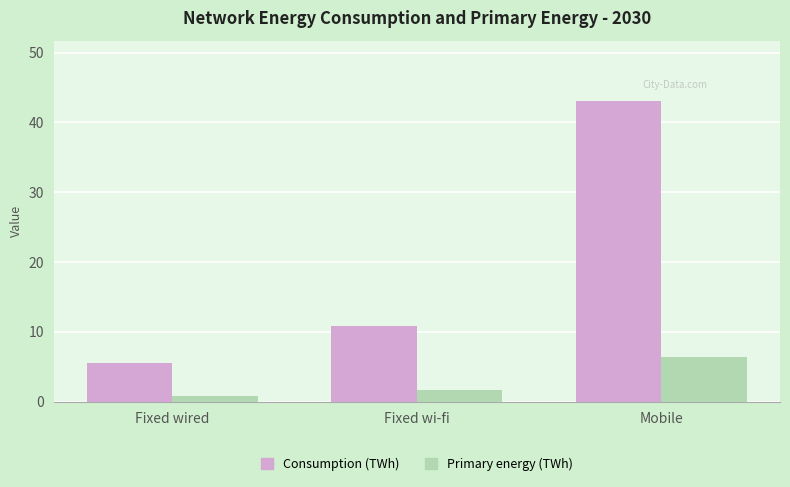

What is the label of the 3rd bar from the left?

Mobile